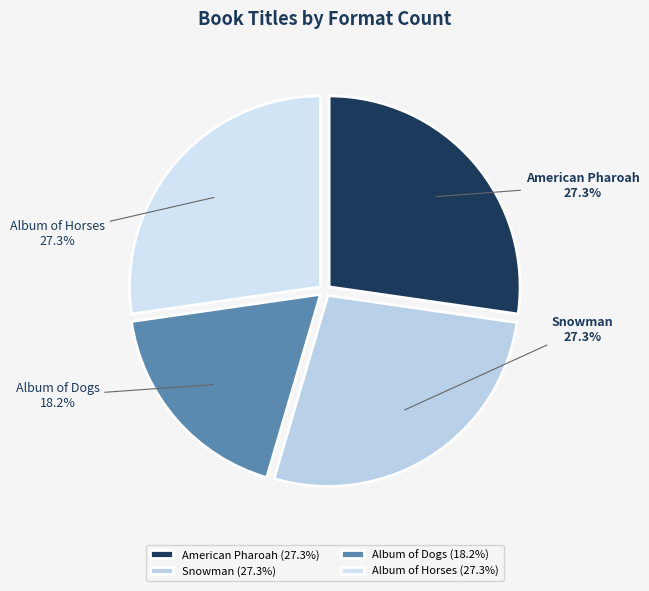

Combined, do Album of Horses and American Pharoah account for over 50%?

Yes